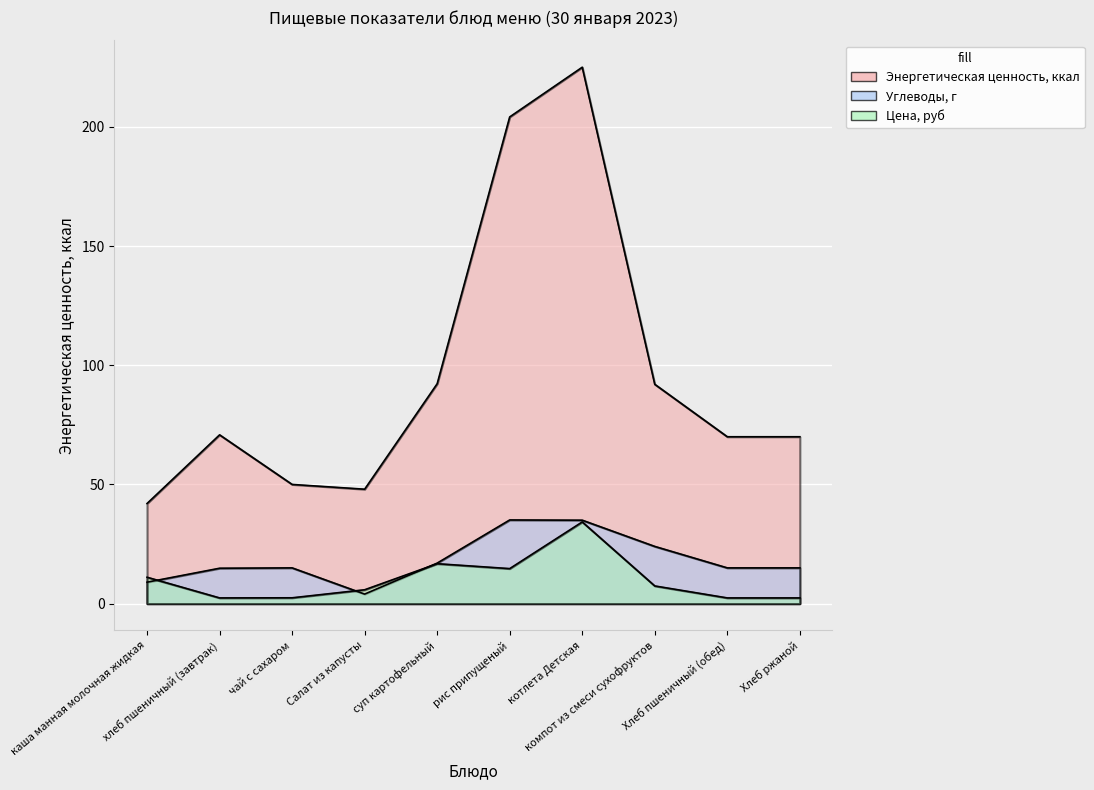

At which category does the chart reach its peak across all series?

котлета Детская